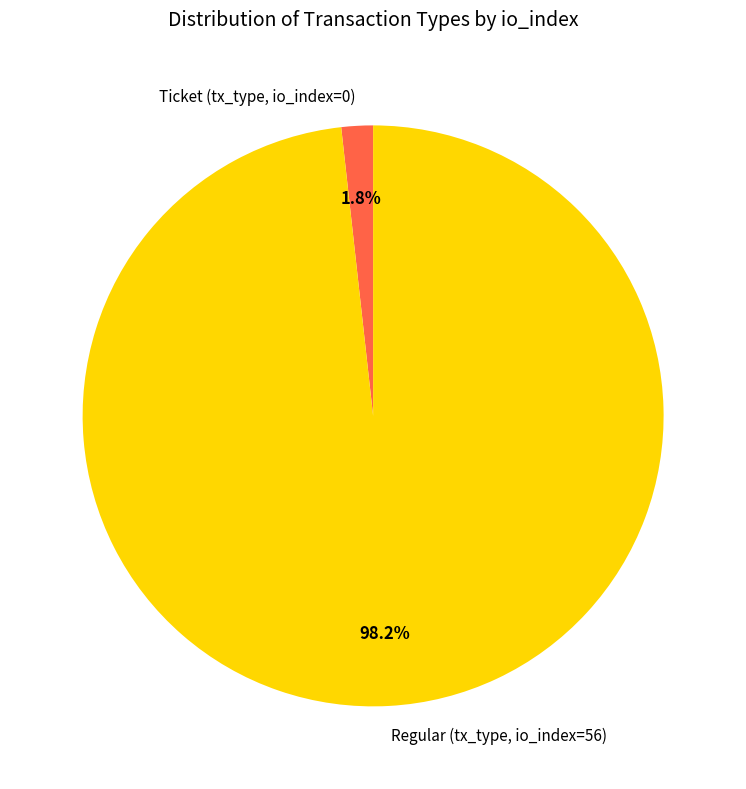

Is there any slice that represents more than half of the pie?

Yes